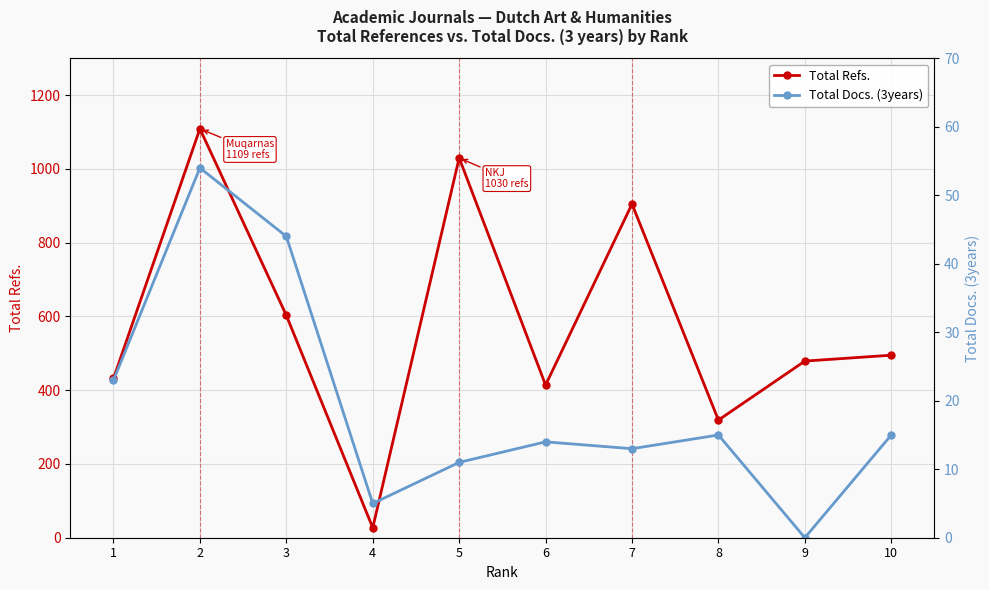

At which category does Total Refs. reach its first local valley?

4